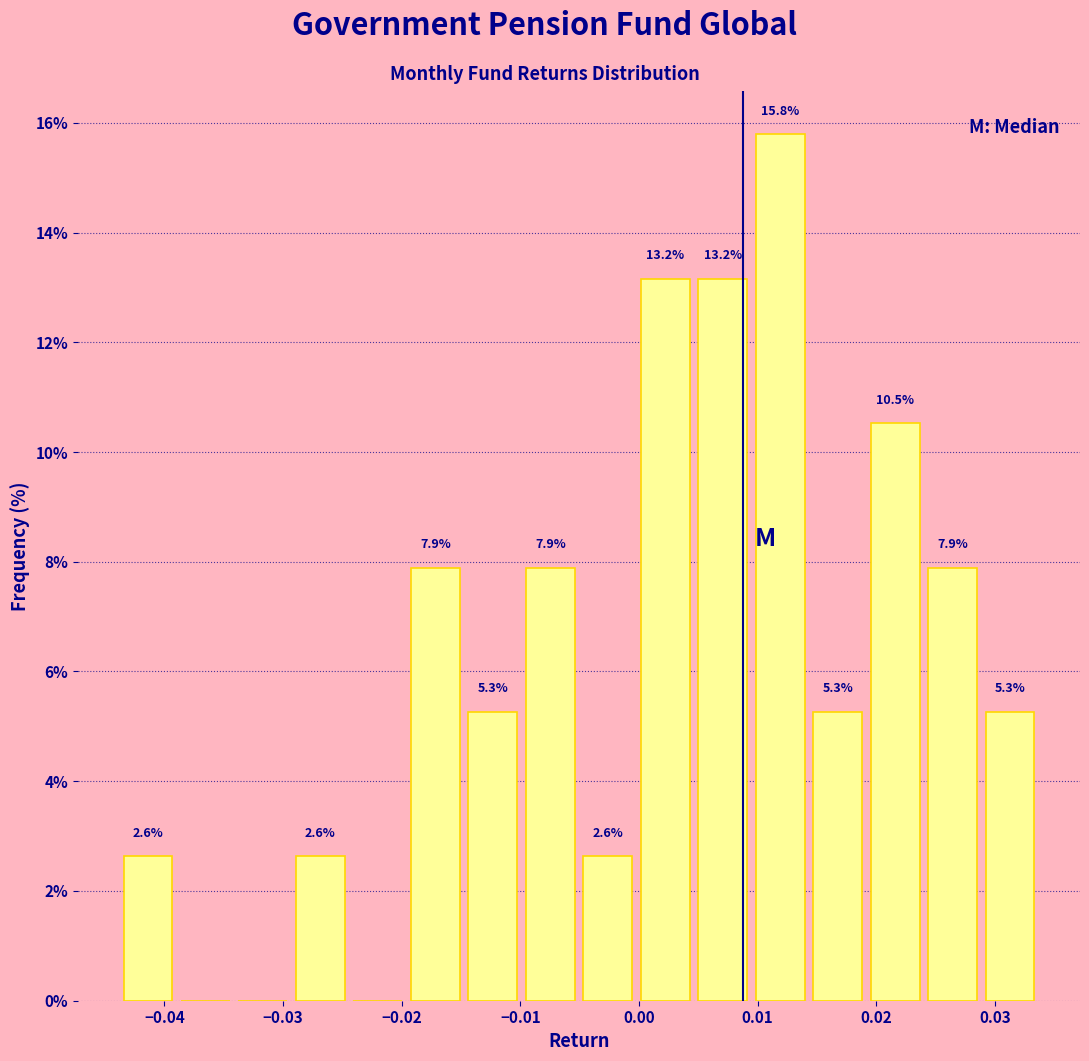

Which range on the x-axis has the tallest bar?

0.009 to 0.014